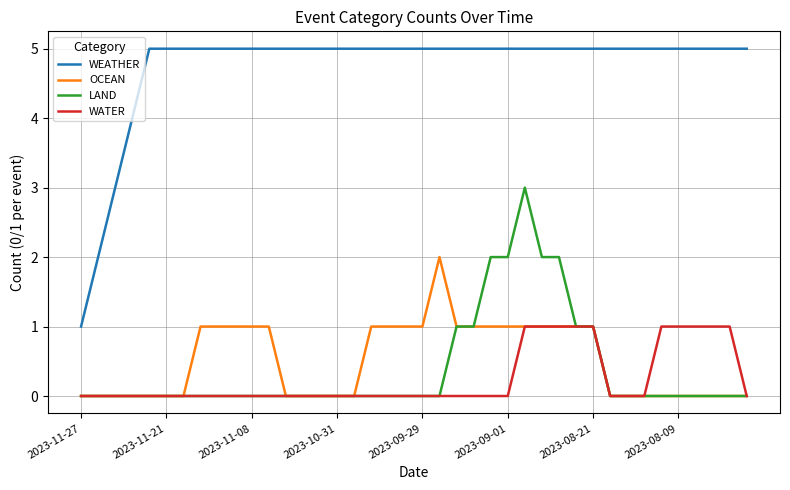

True or false: OCEAN and WEATHER cross at least once.

False